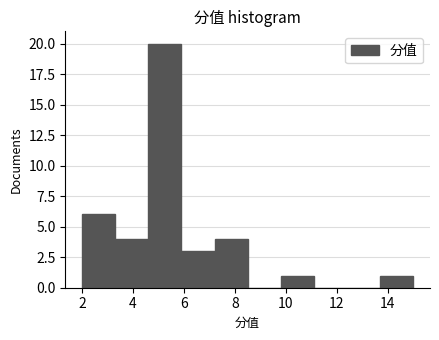

Reading left to right, transcribe this chart: for each bar, give the range it covers on the x-axis and its height. Neither the bar edges nor the heights are printed on the chart, so give them approximately, as read against the axes.

2.0 to 3.3: 6
3.3 to 4.6: 4
4.6 to 5.9: 20
5.9 to 7.2: 3
7.2 to 8.5: 4
8.5 to 9.8: 0
9.8 to 11.1: 1
11.1 to 12.4: 0
12.4 to 13.7: 0
13.7 to 15.0: 1